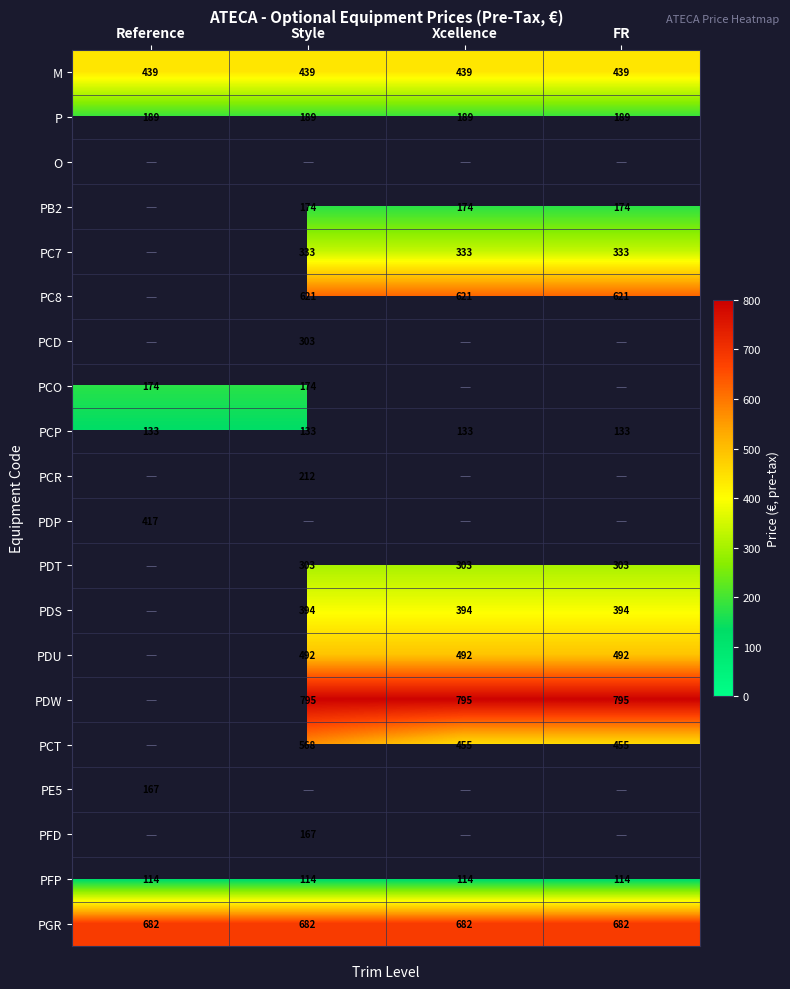

The PFP series shows 113.6 at Reference. True or false?

True